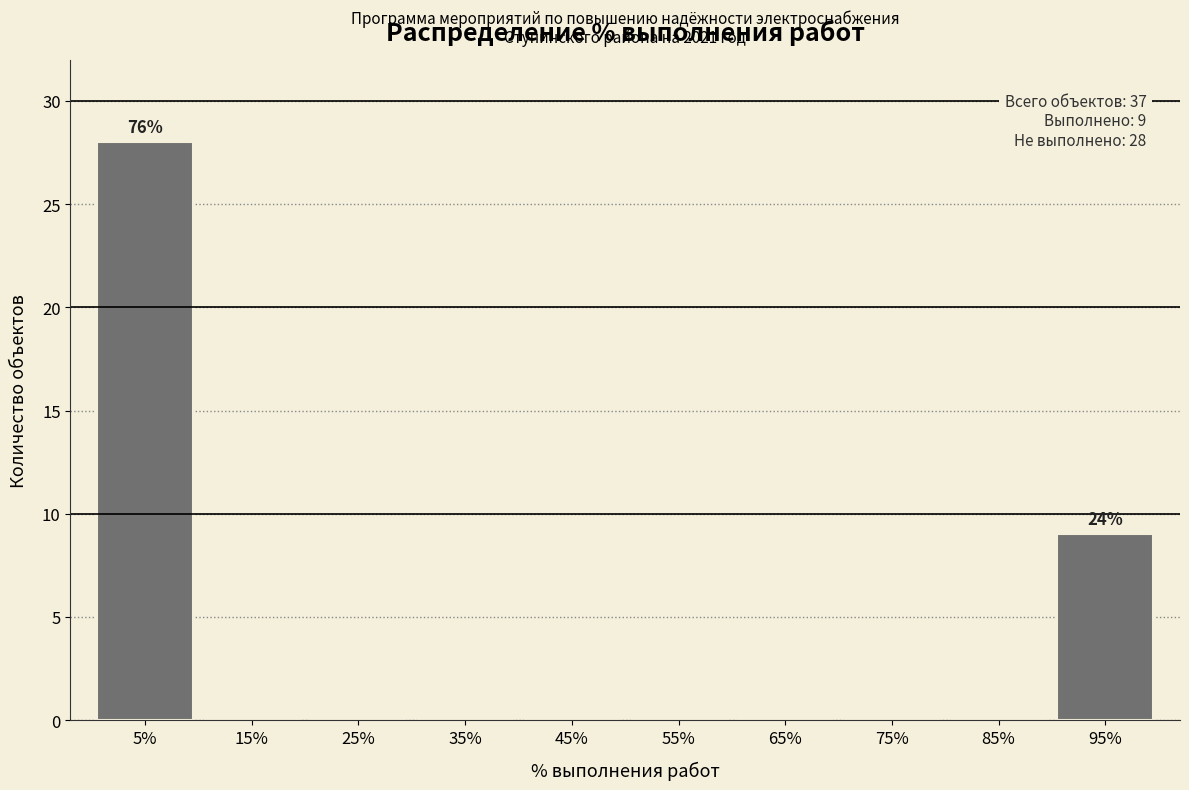

Reading left to right, list all the values displayed in this chart.

5%=28	15%=0	25%=0	35%=0	45%=0	55%=0	65%=0	75%=0	85%=0	95%=9